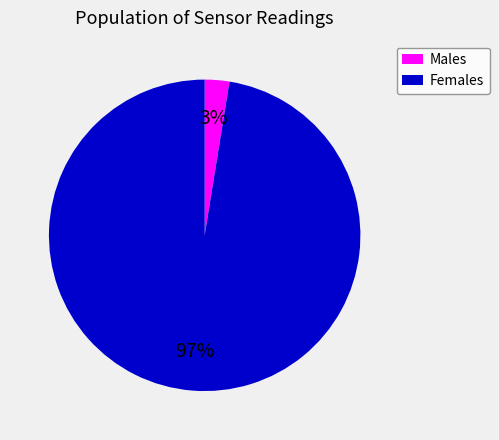

Between Females and Males, which is larger?

Females